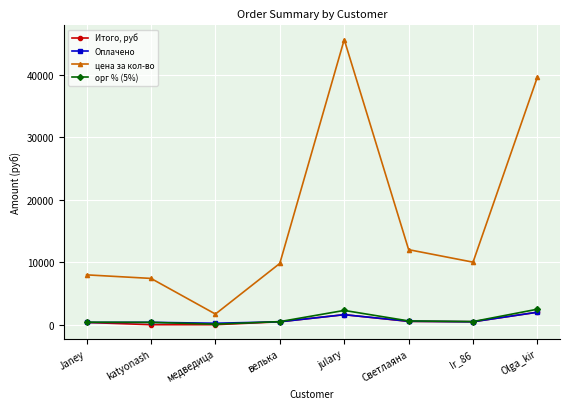

What is the label of the 3rd point from the left?

медведица